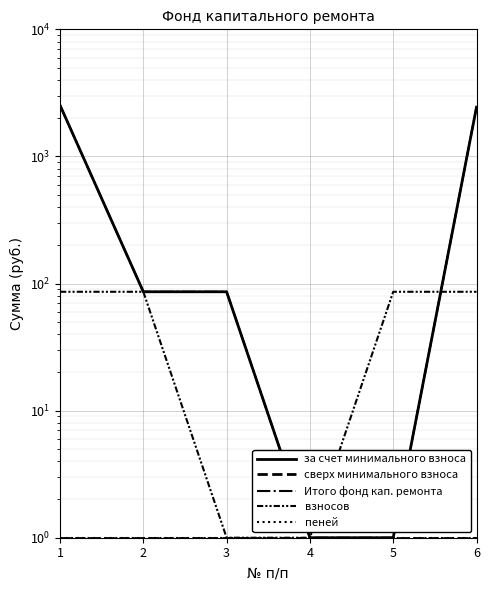

True or false: пеней has a value of 1.0 at 6.

True